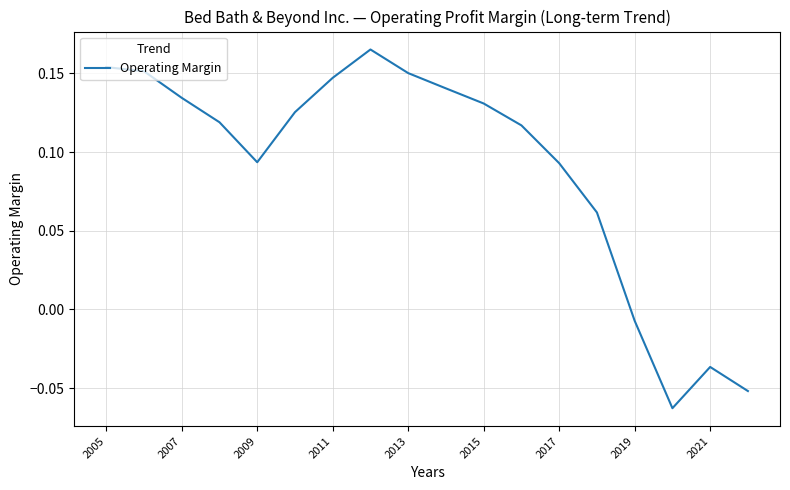

Reading right to left, extract all data points from this chart.

-0.1	-0.0	-0.1	-0.0	0.1	0.1	0.1	0.1	0.1	0.2	0.2	0.1	0.1	0.1	0.1	0.1	0.2	0.2